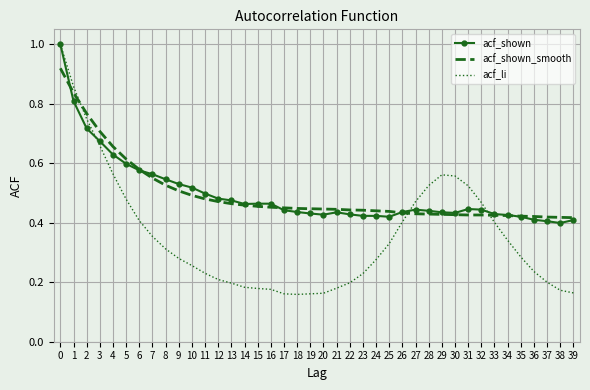

True or false: acf_li has a value of 0.2 at 15.

True